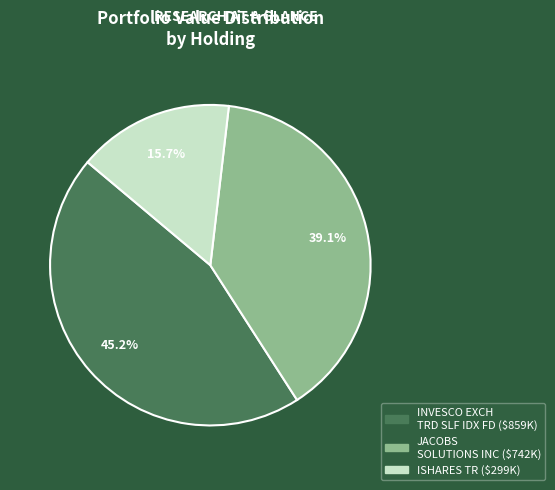

Is the sum of INVESCO EXCH TRD SLF IDX FD and JACOBS SOLUTIONS INC greater than half?

Yes